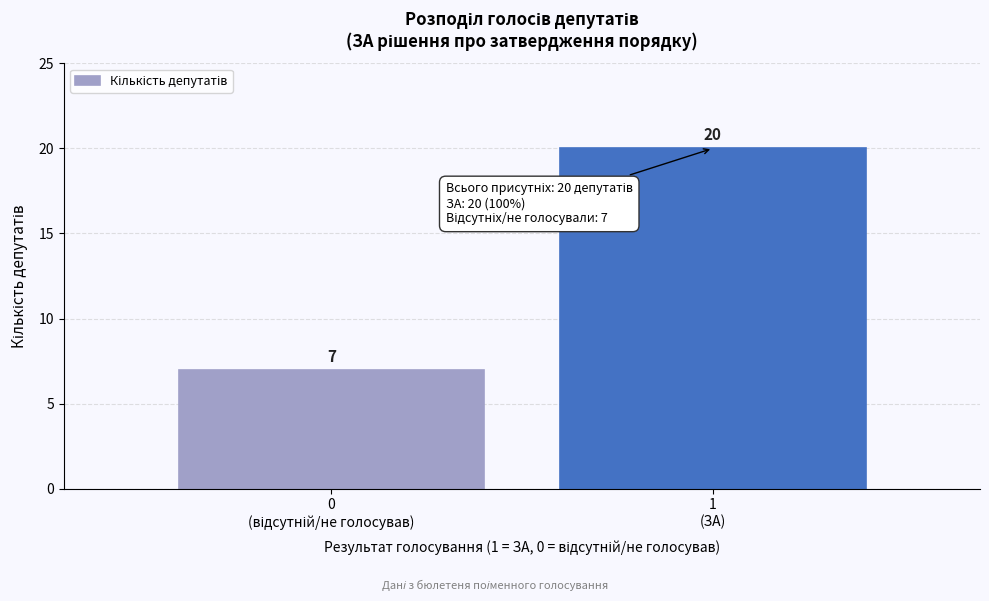

Reading left to right, transcribe all the data shown in this chart.

7	20